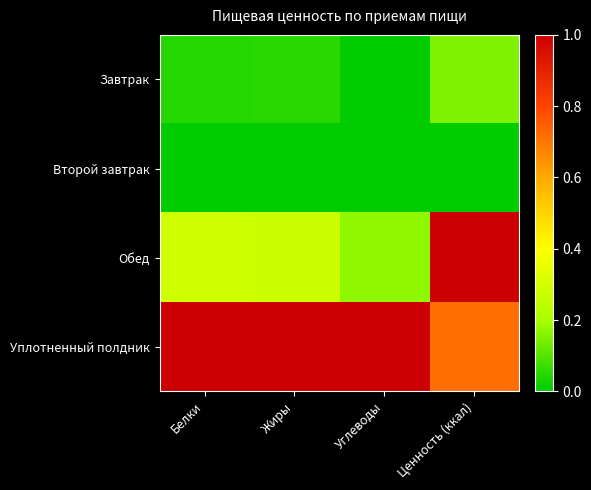

What is the total value across all series at Жиры?

1.3